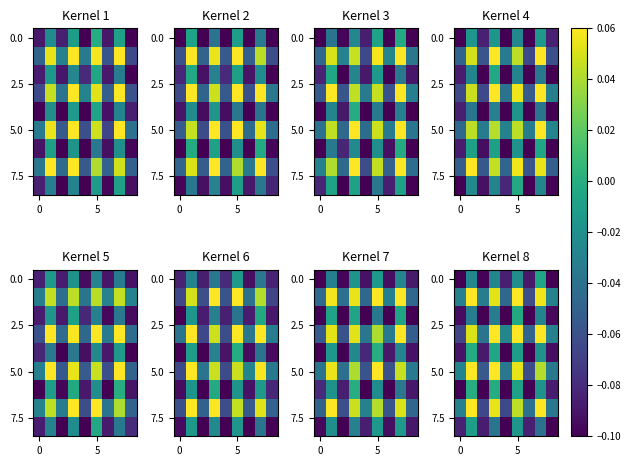

The value of row_5 at 4 is -0.1. True or false?

False